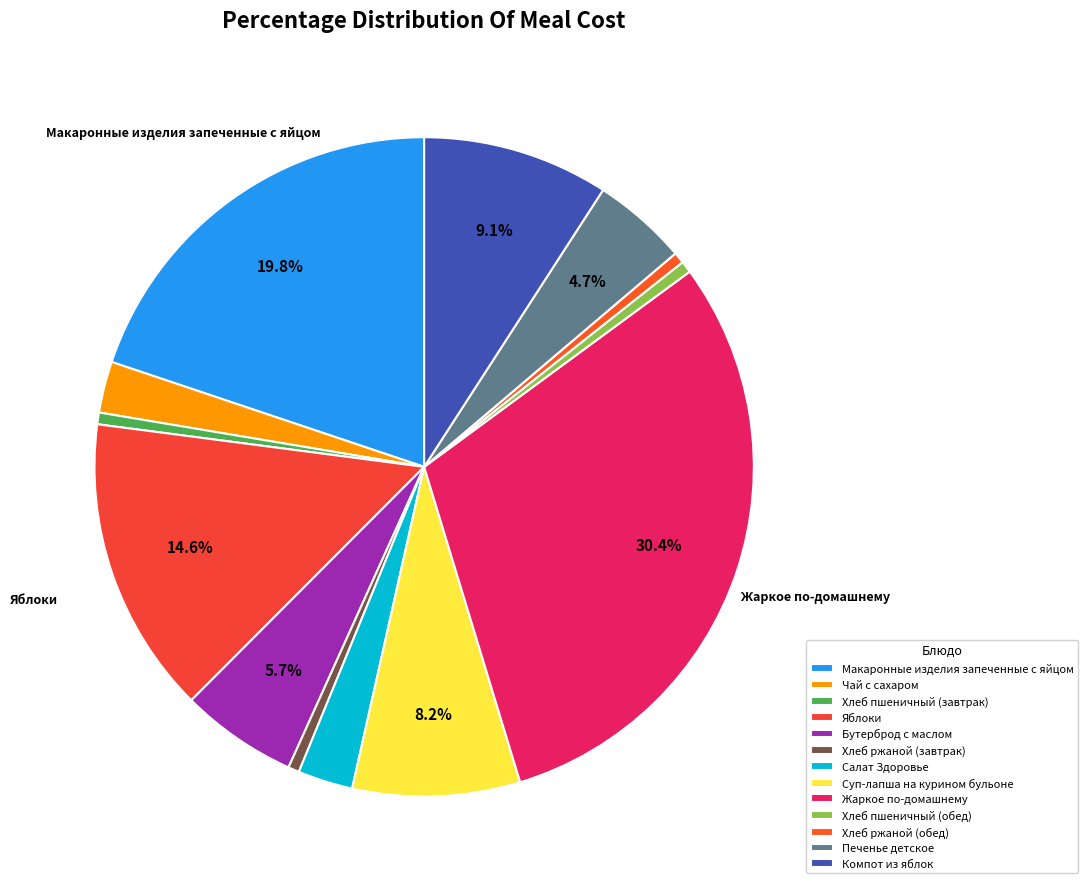

To the nearest percent, what portion does Салат Здоровье represent?

3%